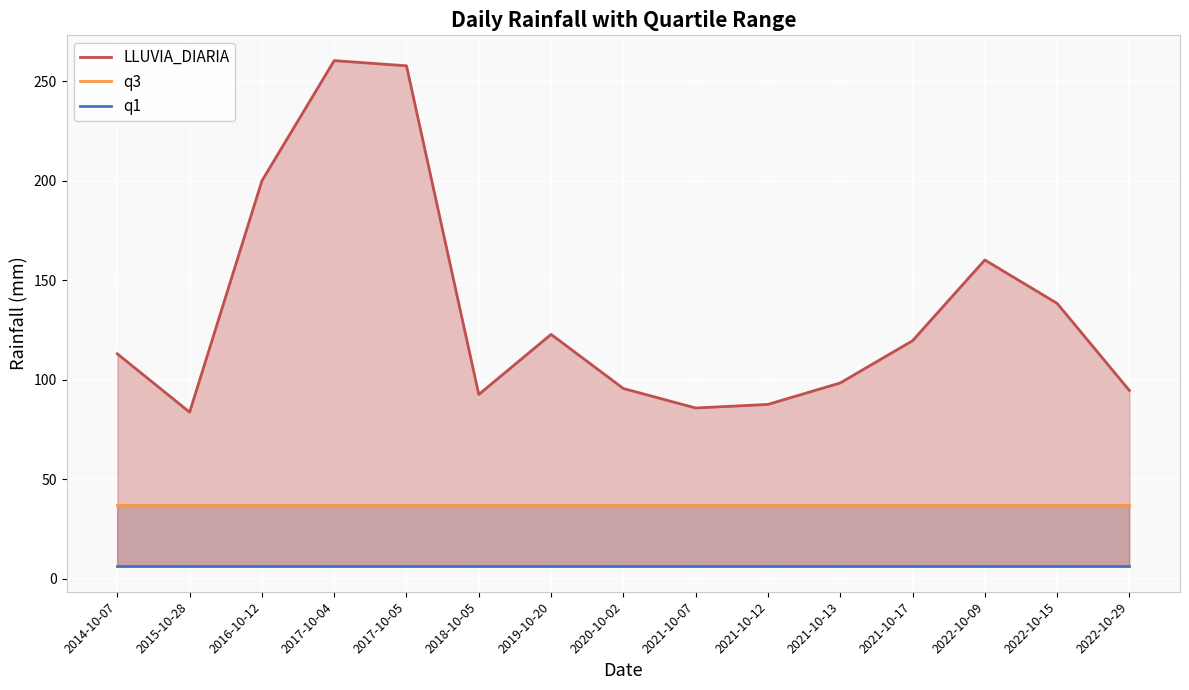

What are all the series names shown in the legend?

LLUVIA_DIARIA, q3, q1